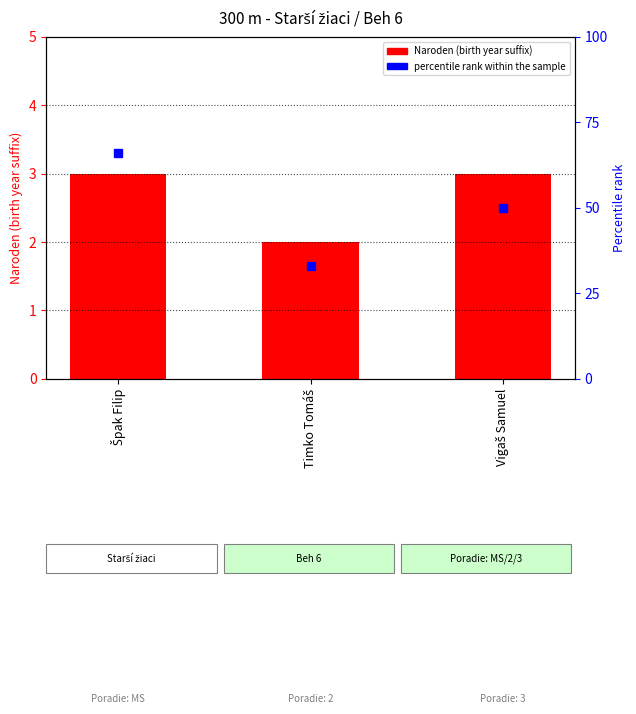

Which label corresponds to the largest value in the chart?

Špak Filip